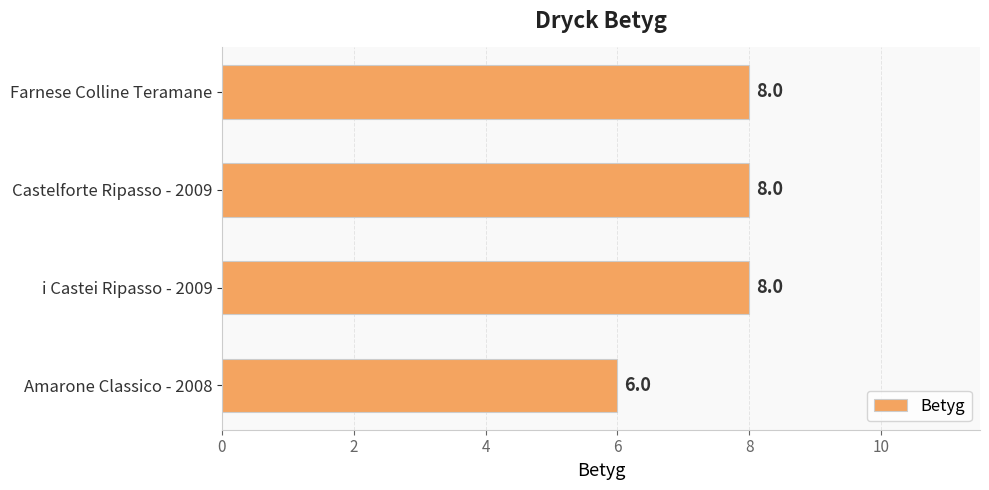

What is the change in value from Amarone Classico - 2008 to Castelforte Ripasso - 2009?

+2